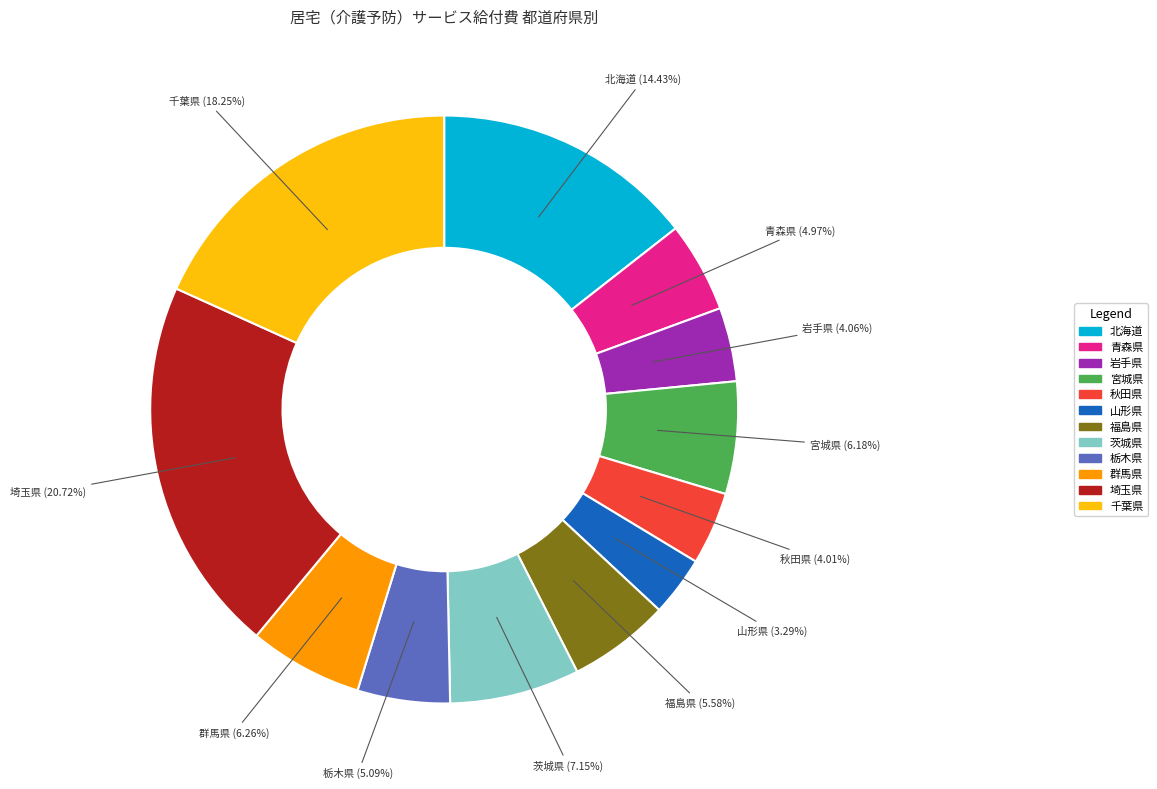

What is the largest slice in the pie chart?

埼玉県